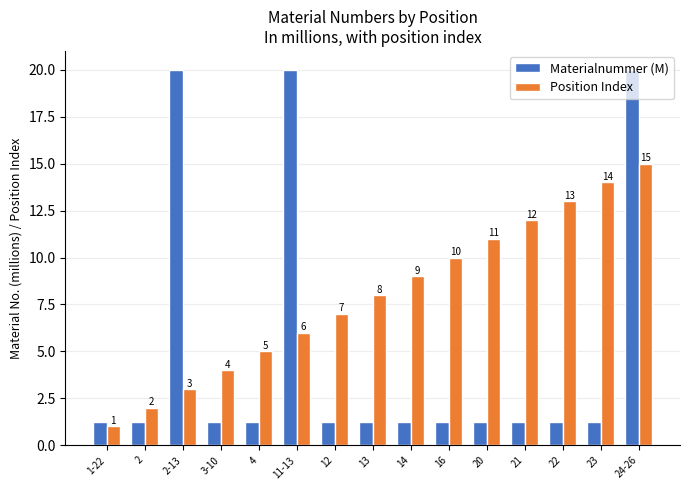

Between 20 and 21, which series saw the biggest shift?

Position Index